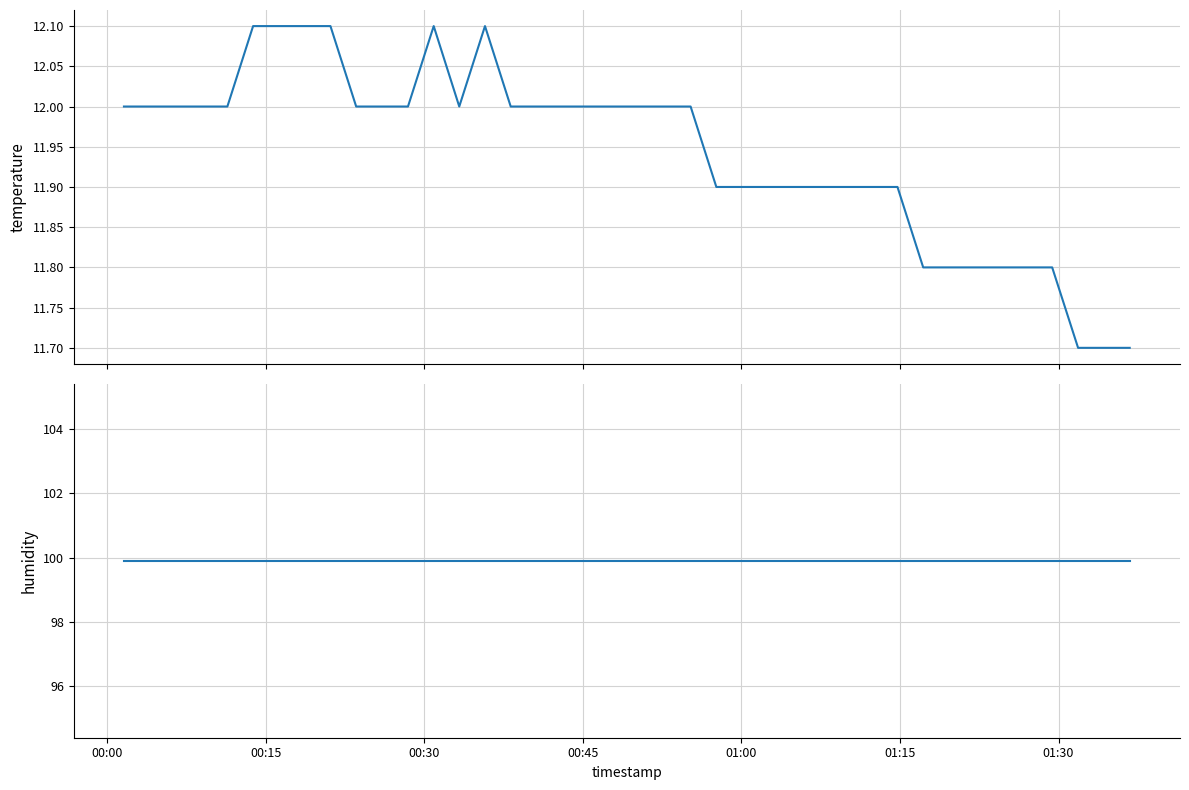

Where is humidity nearest to the value 99?

00:00